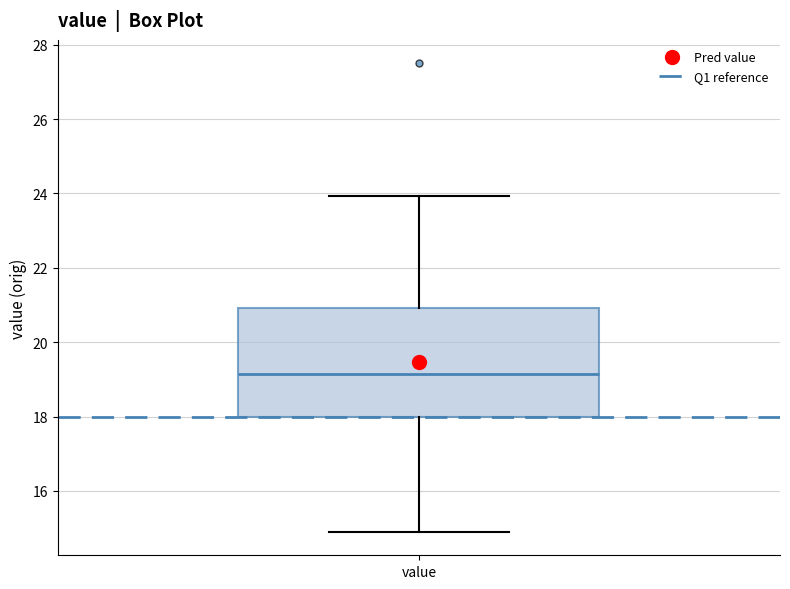

Where does the lower whisker of the box for value end on the y-axis? The values are not printed on the chart, so give them approximately, as read against the axis.

15.0